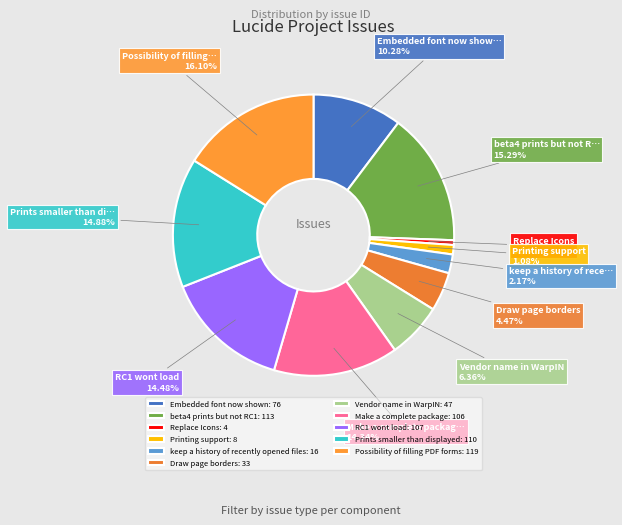

How many segments does this pie chart have?

11